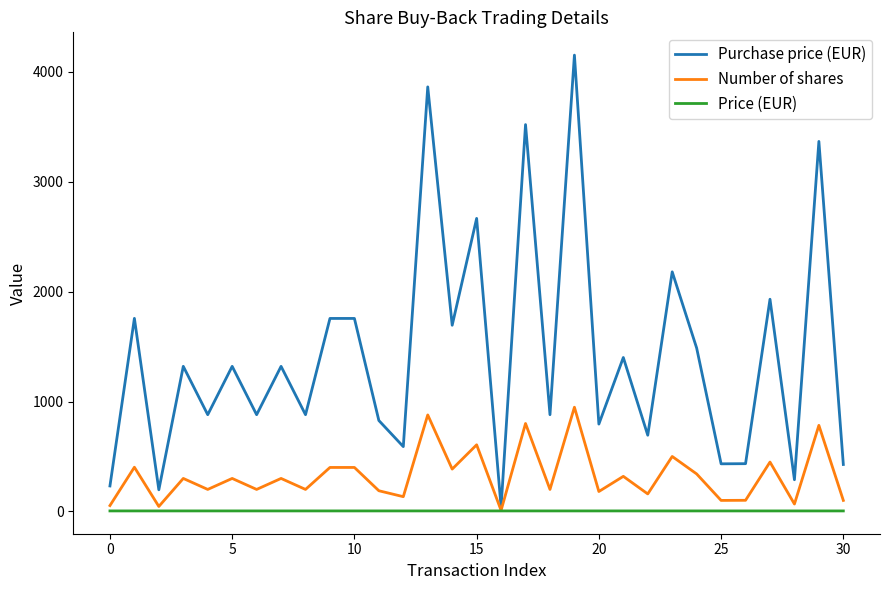

What is the maximum value shown in the chart?

4152.2